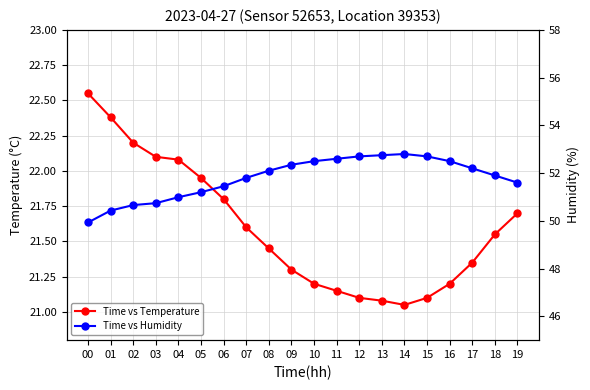

Reading left to right, extract all data points from this chart.

Time vs Temperature: 00=22.6	01=22.4	02=22.2	03=22.1	04=22.1	05=21.9	06=21.8	07=21.6	08=21.4	09=21.3	10=21.2	11=21.1	12=21.1	13=21.1	14=21.1	15=21.1	16=21.2	17=21.4	18=21.6	19=21.7
Time vs Humidity: 00=49.9	01=50.4	02=50.7	03=50.7	04=51.0	05=51.2	06=51.5	07=51.8	08=52.1	09=52.4	10=52.5	11=52.6	12=52.7	13=52.8	14=52.8	15=52.7	16=52.5	17=52.2	18=51.9	19=51.6